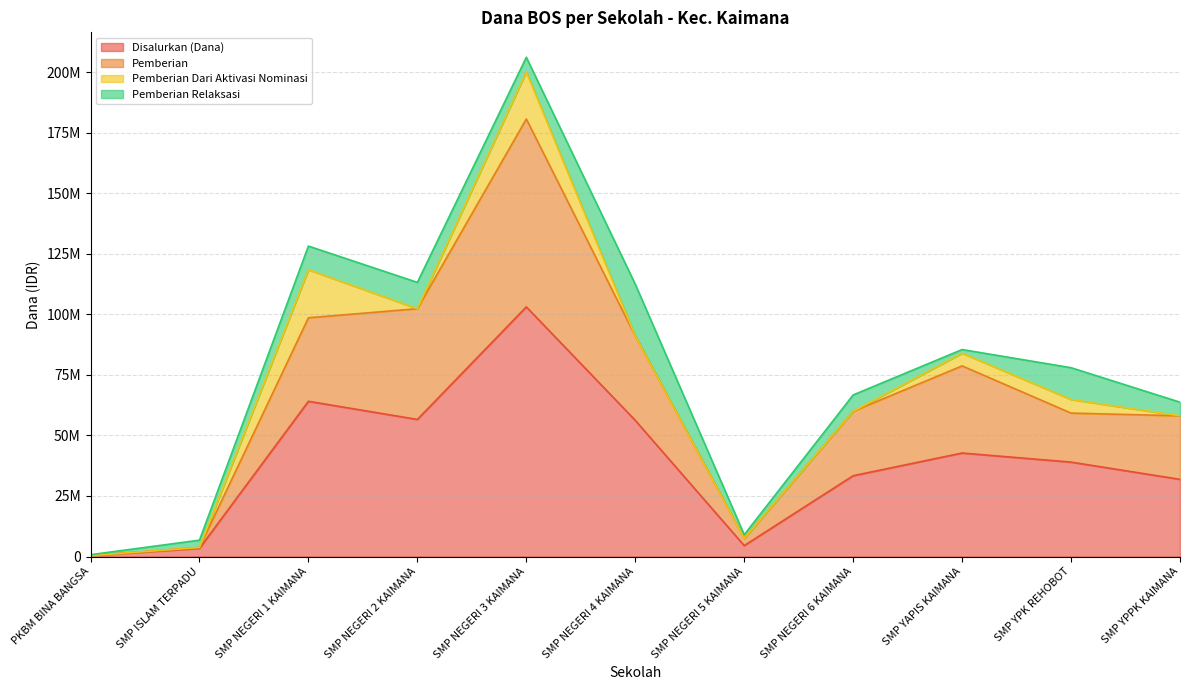

What is the difference between the highest and lowest values at SMP NEGERI 4 KAIMANA?

56250000